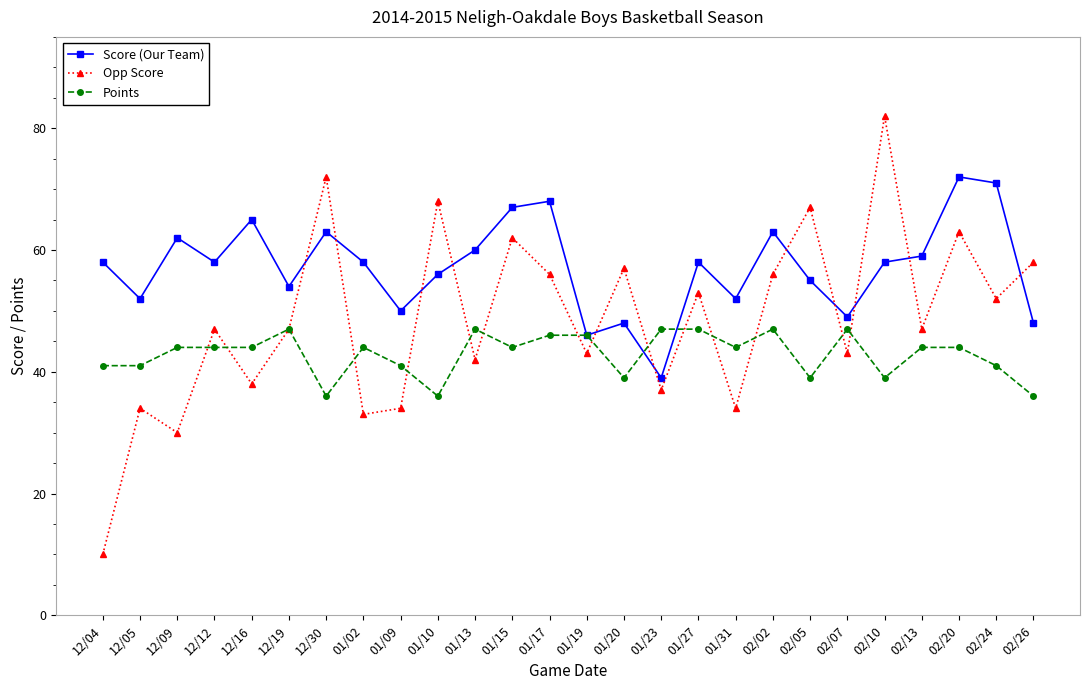

Which series has the largest total across all categories?

Score (Our Team)